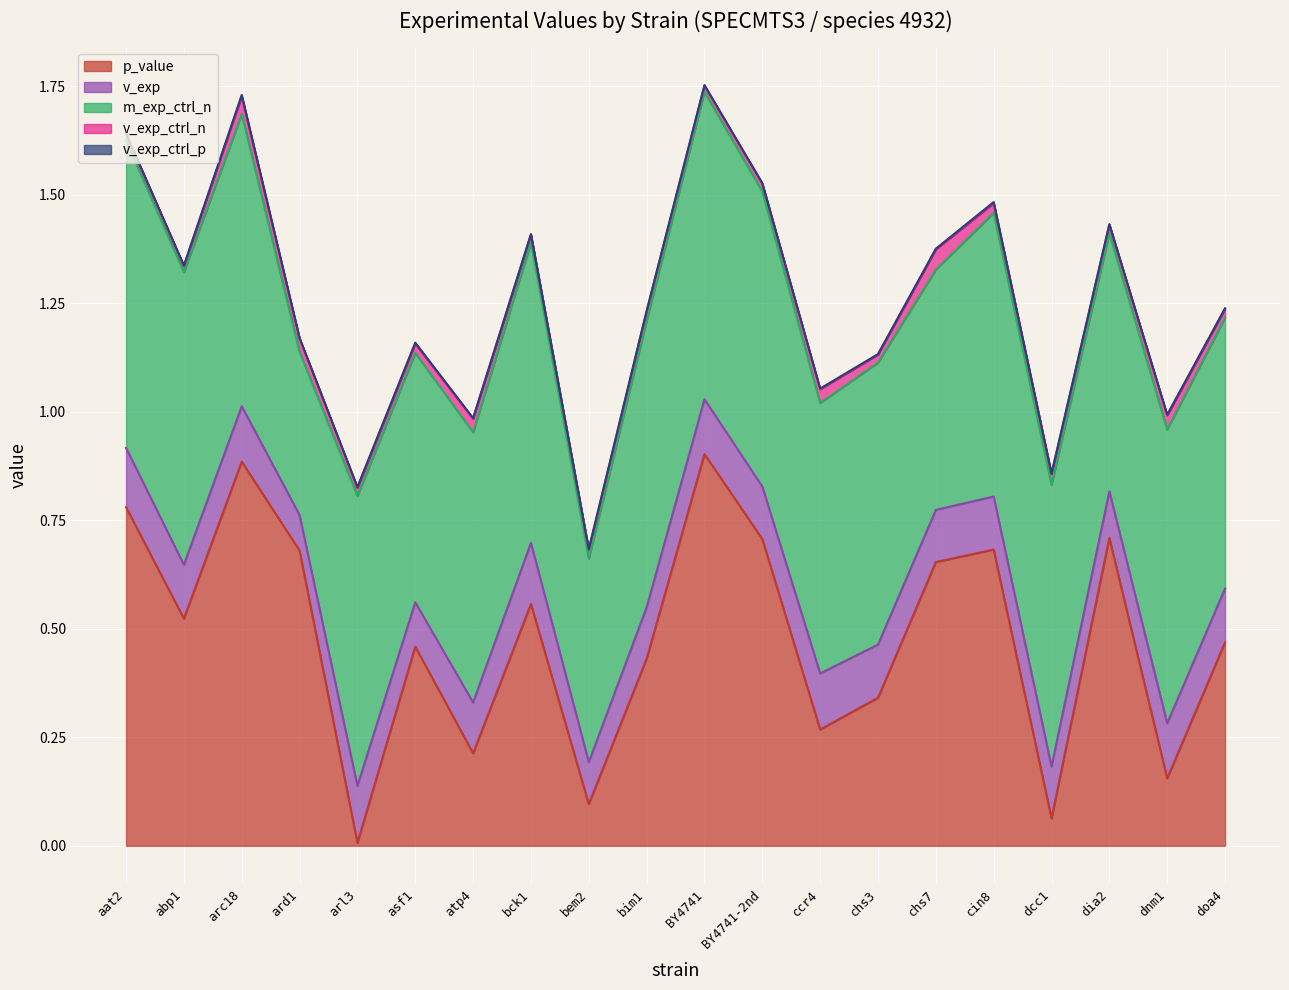

Count the number of data series in this chart.

5